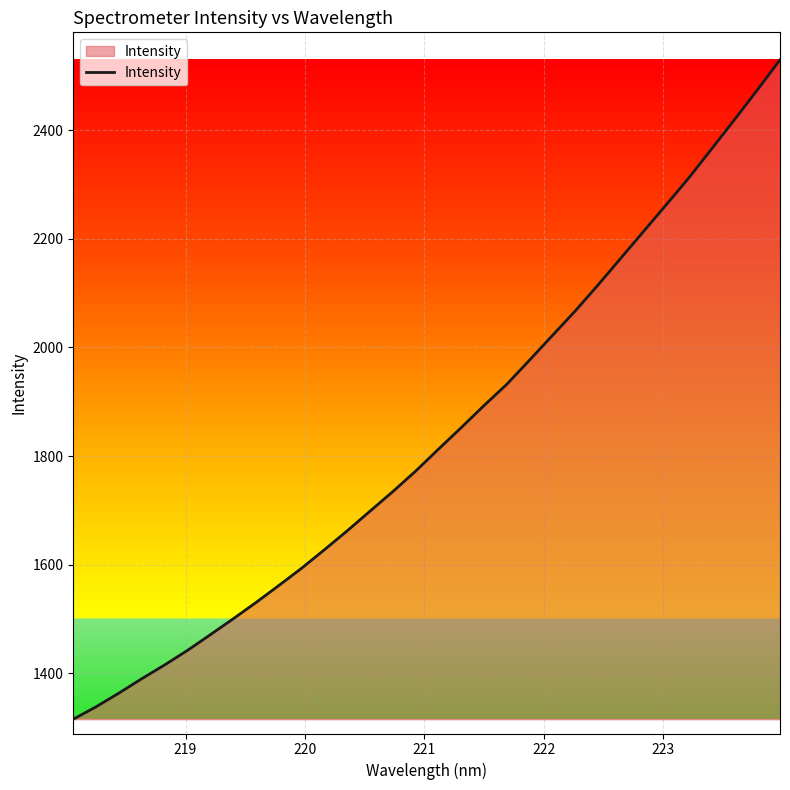

What is the minimum value shown in the chart?

1315.8